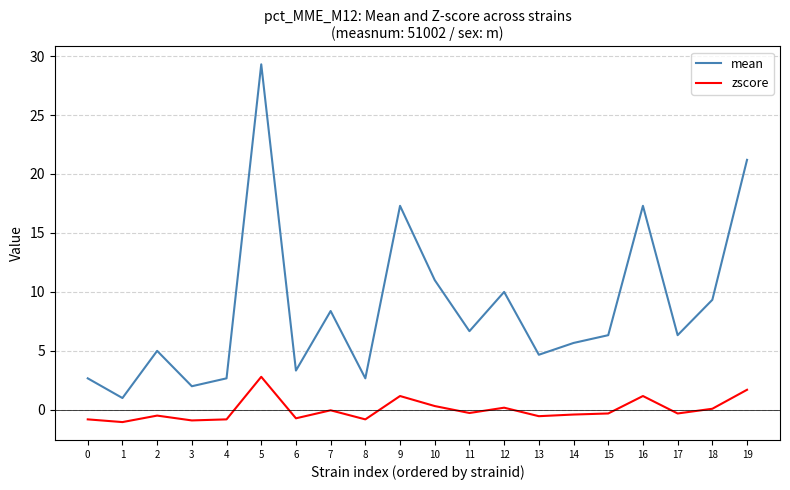

At which label does mean first exceed 6?

5